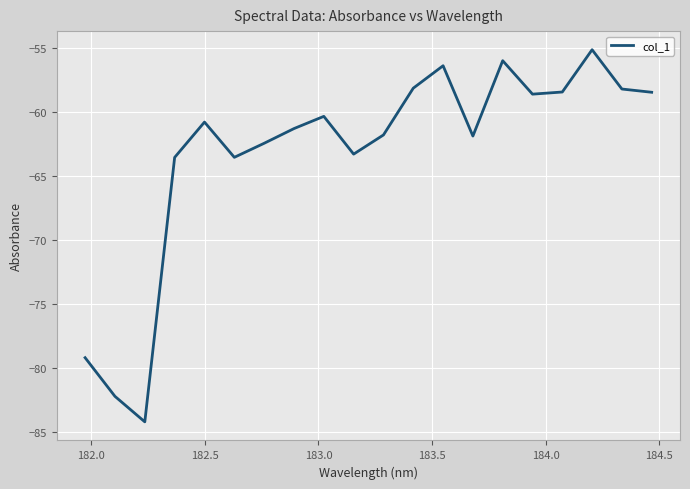

Does the chart have visible grid lines?

Yes